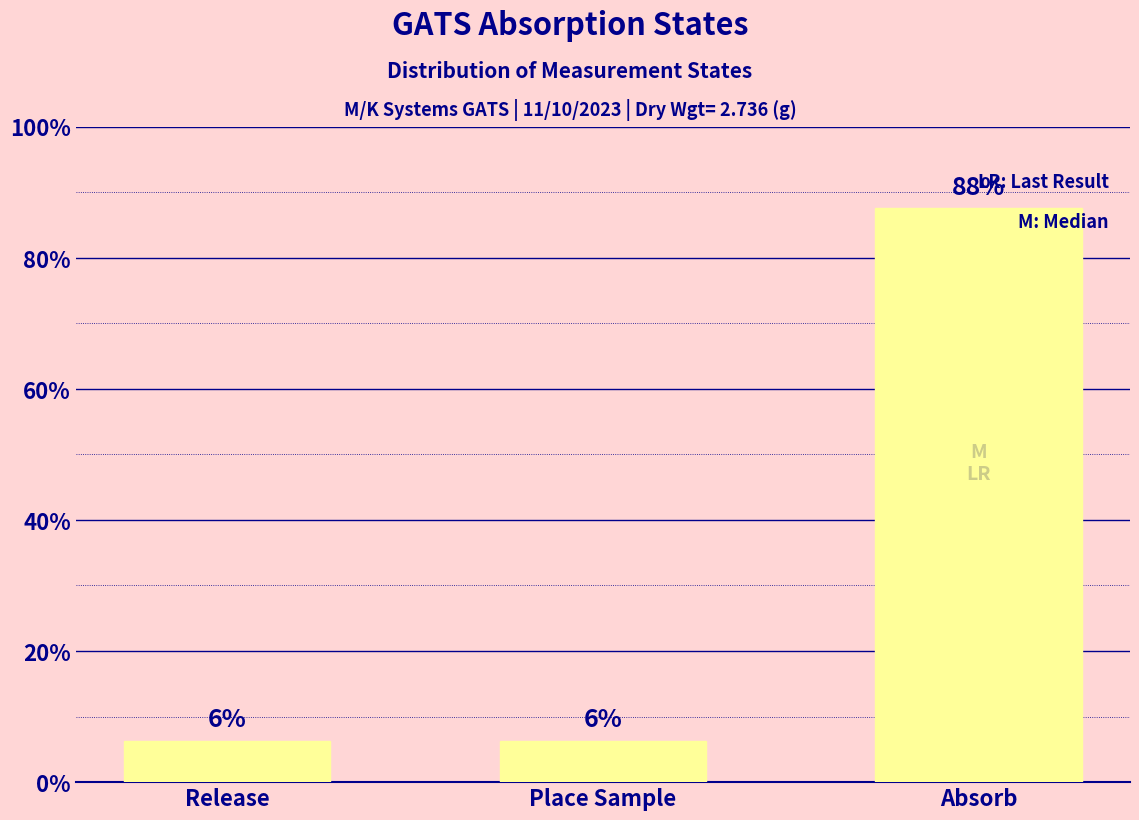

What is the sum of all values?

100.0